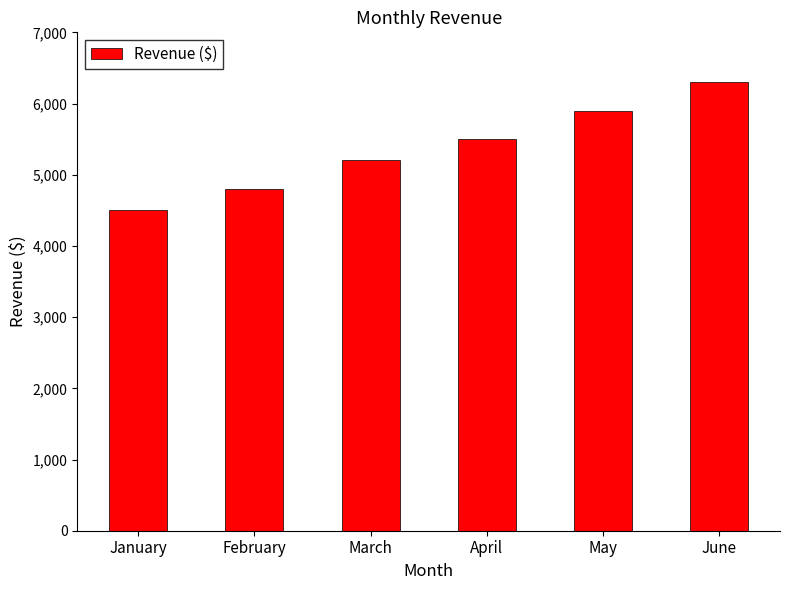

What is the minimum value shown in the chart?

4500